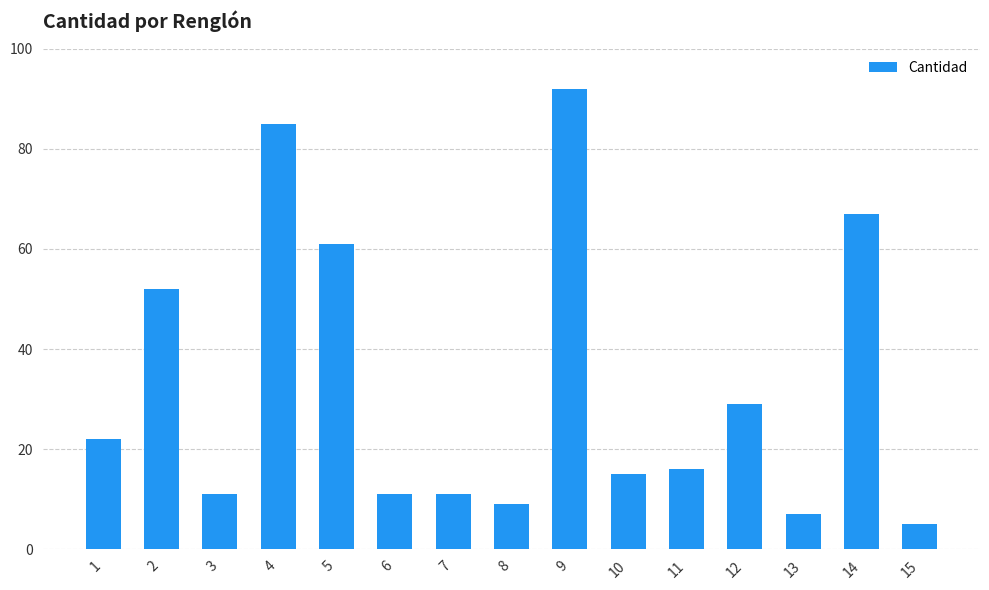

Which label corresponds to the smallest value in the chart?

15